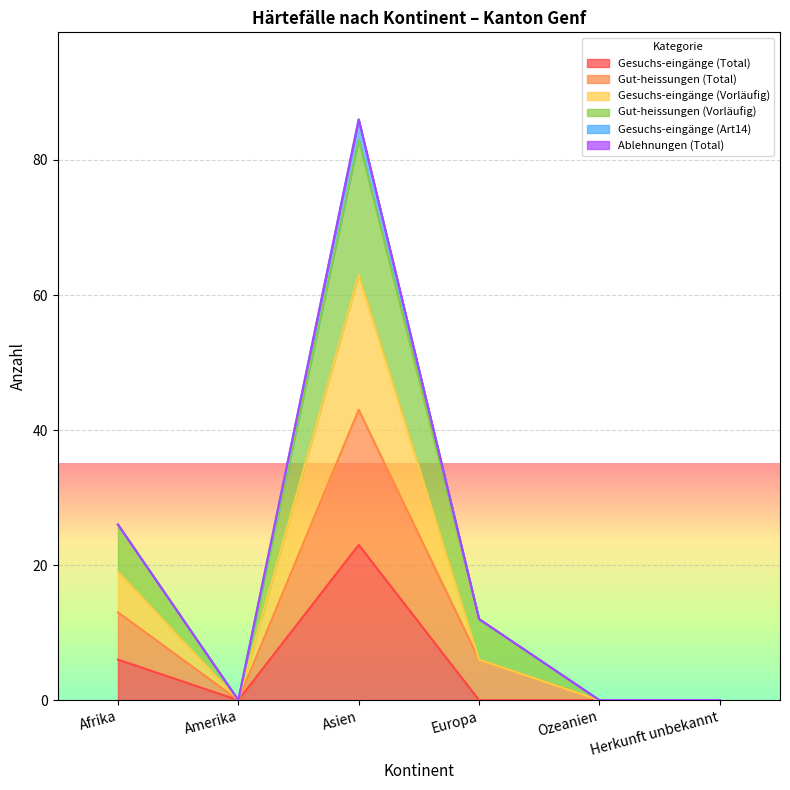

True or false: Gesuchs-eingänge (Total) and Gesuchs-eingänge (Vorläufig) intersect in this chart.

False